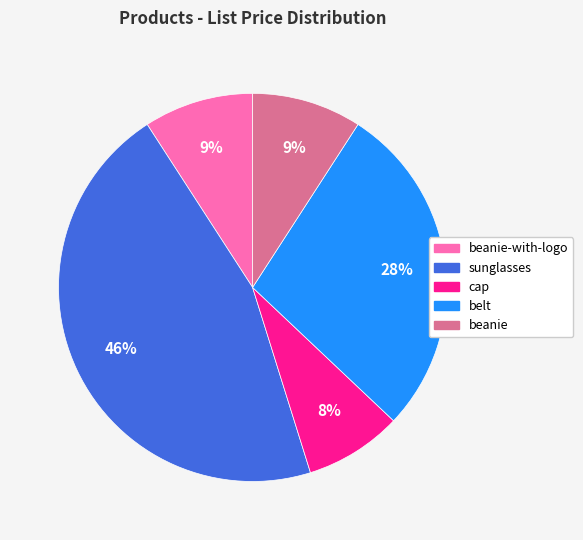

To the nearest percent, what is the average slice percentage?

20%